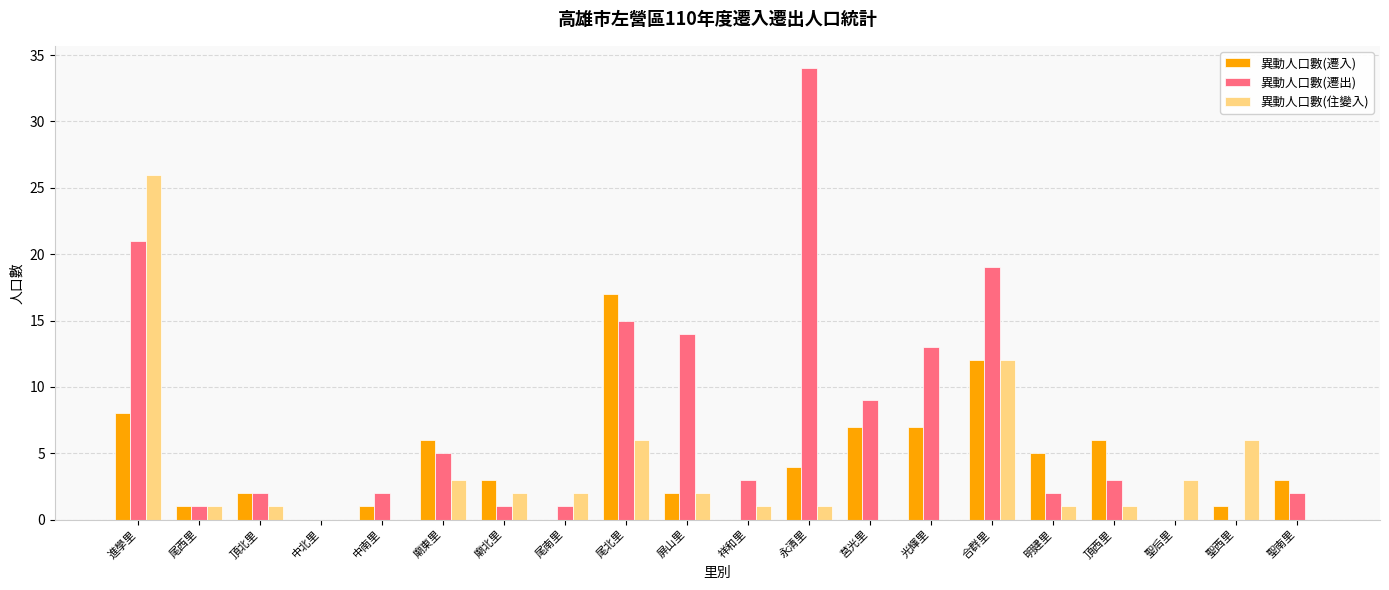

What is the maximum value shown in the chart?

34